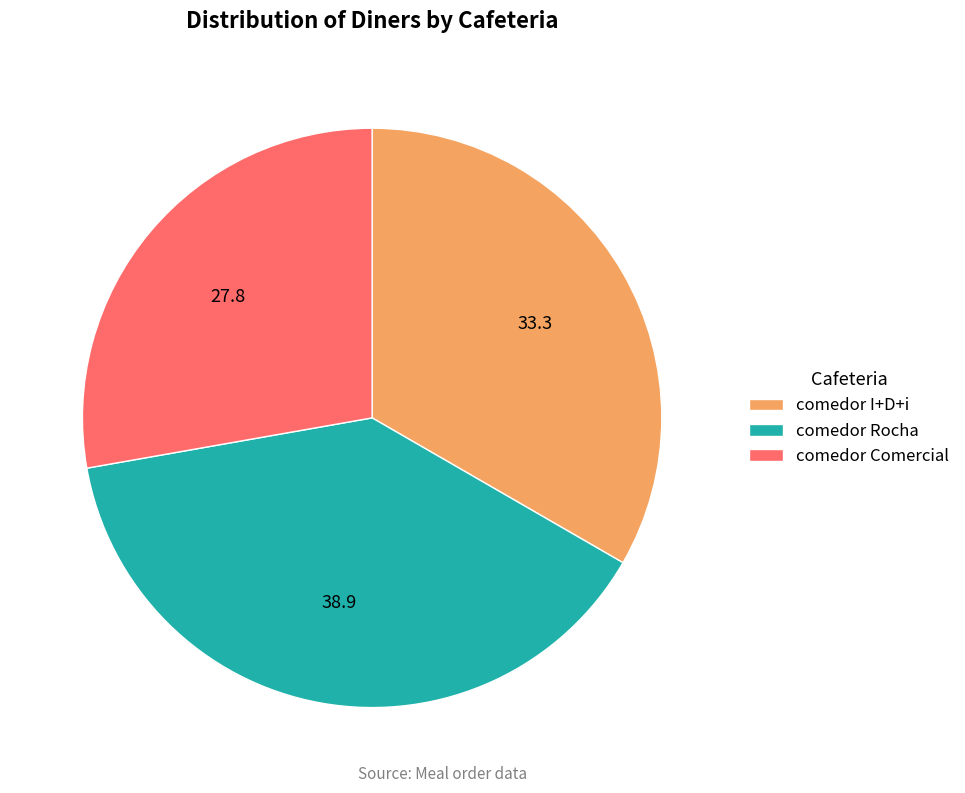

Approximately how many times larger is the value at comedor Comercial compared to comedor I+D+i?

0.8